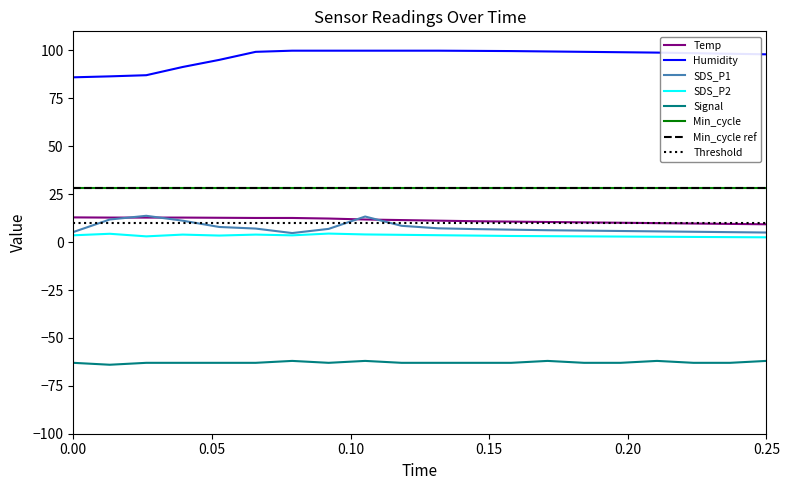

What is the value of the SDS_P2 point at the 12th from the left?

3.4